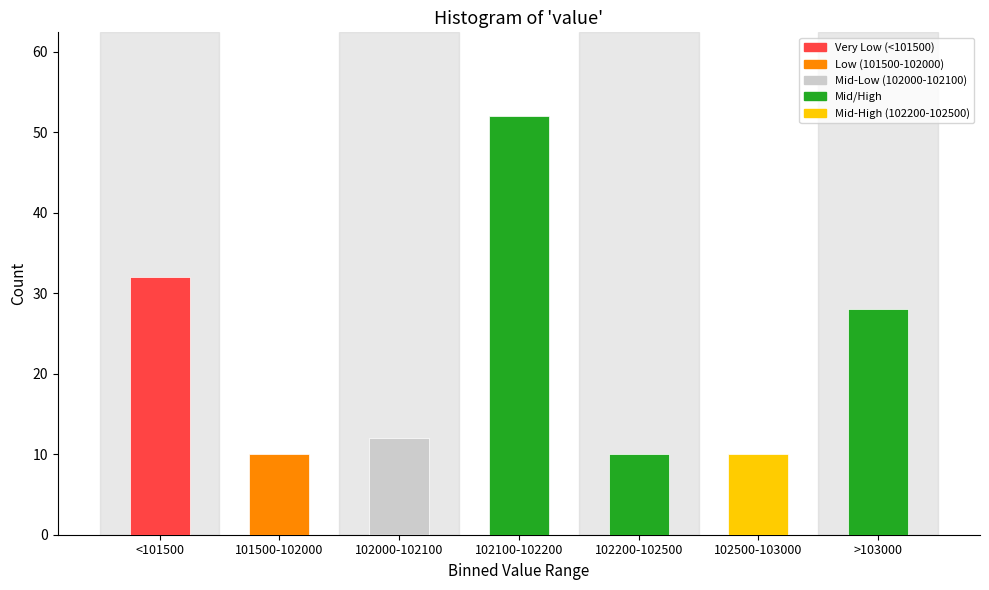

Reading right to left, what are all the values shown in this chart?

28	10	10	52	12	10	32